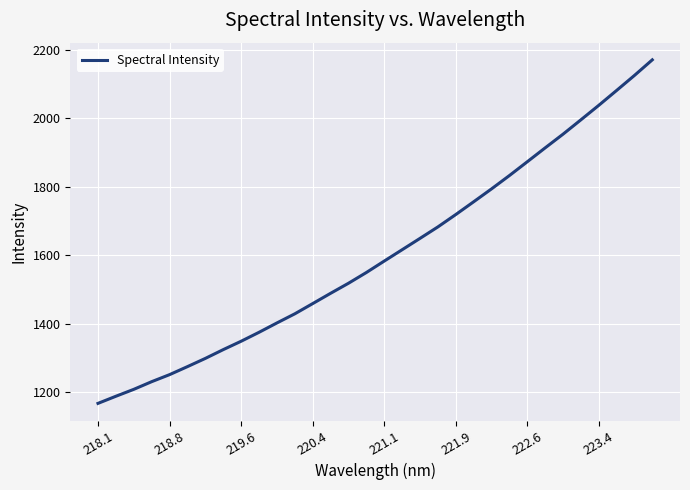

What is the minimum value shown in the chart?

1166.9